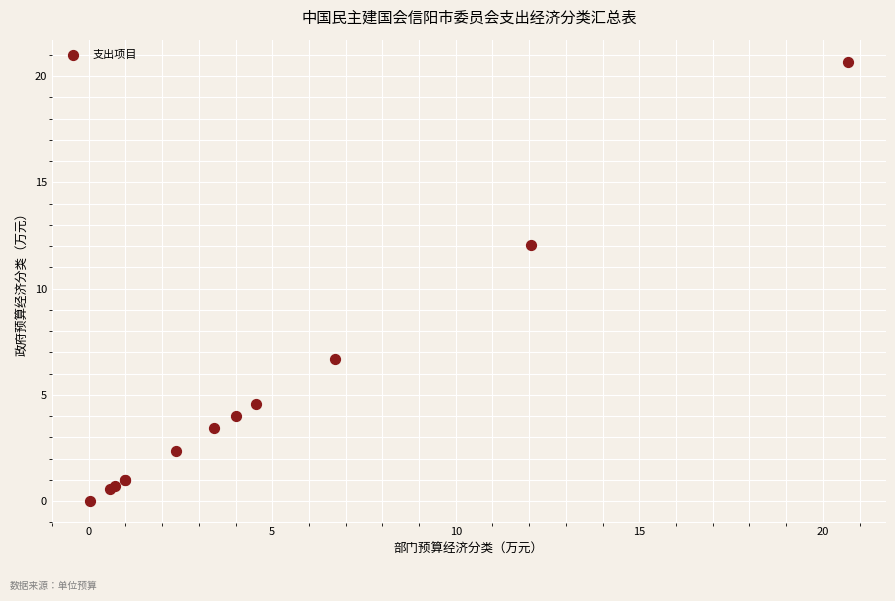

What Y value in the scatter plot is closest to 10?

12.1